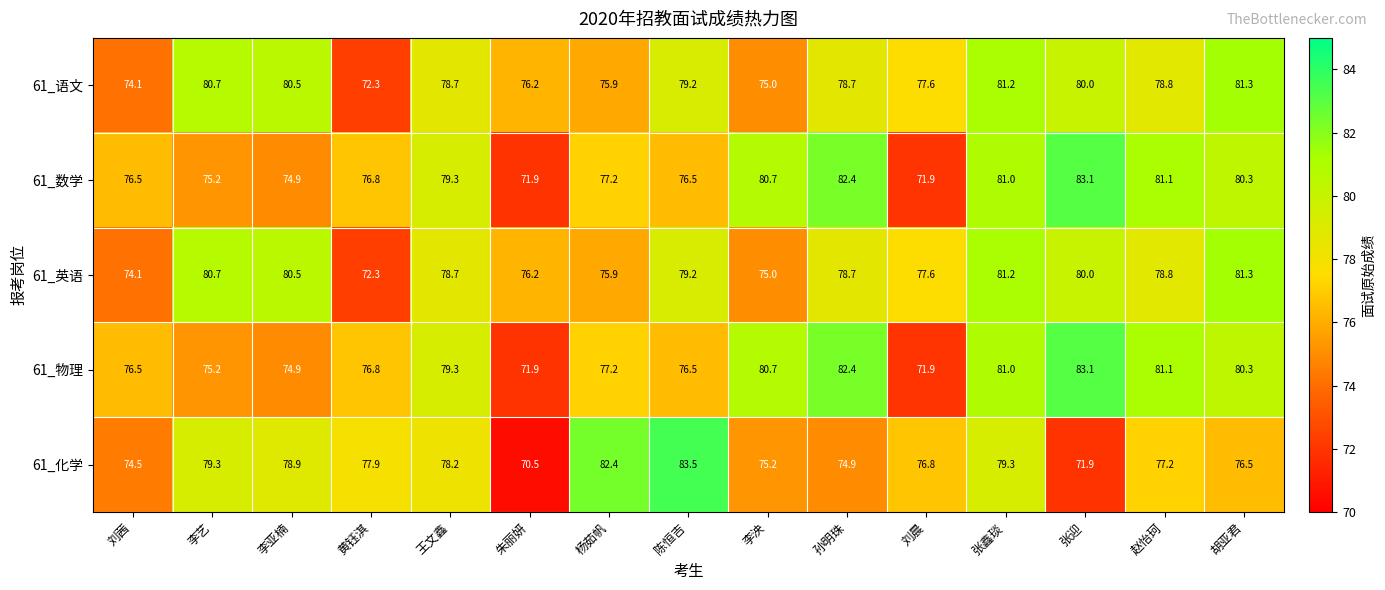

True or false: 61_语文 has a value of 74.1 at 刘茜.

True